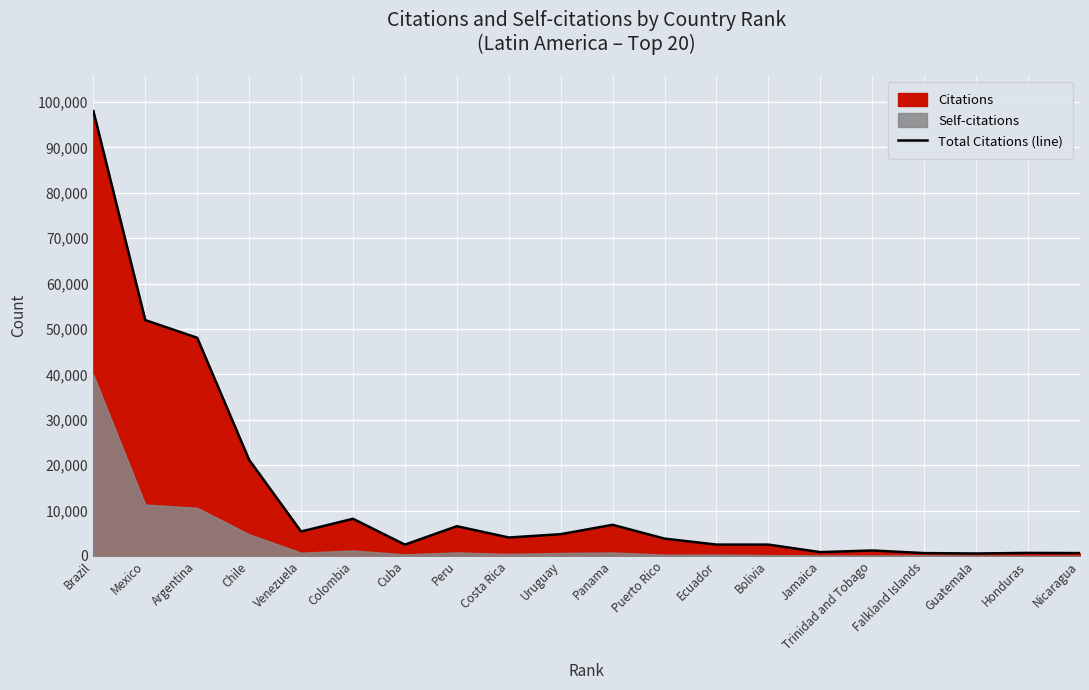

Rank the categories by value from highest to lowest.

Brazil, Mexico, Argentina, Chile, Colombia, Panama, Peru, Venezuela, Uruguay, Costa Rica, Puerto Rico, Ecuador, Bolivia, Cuba, Trinidad and Tobago, Jamaica, Honduras, Nicaragua, Falkland Islands, Guatemala